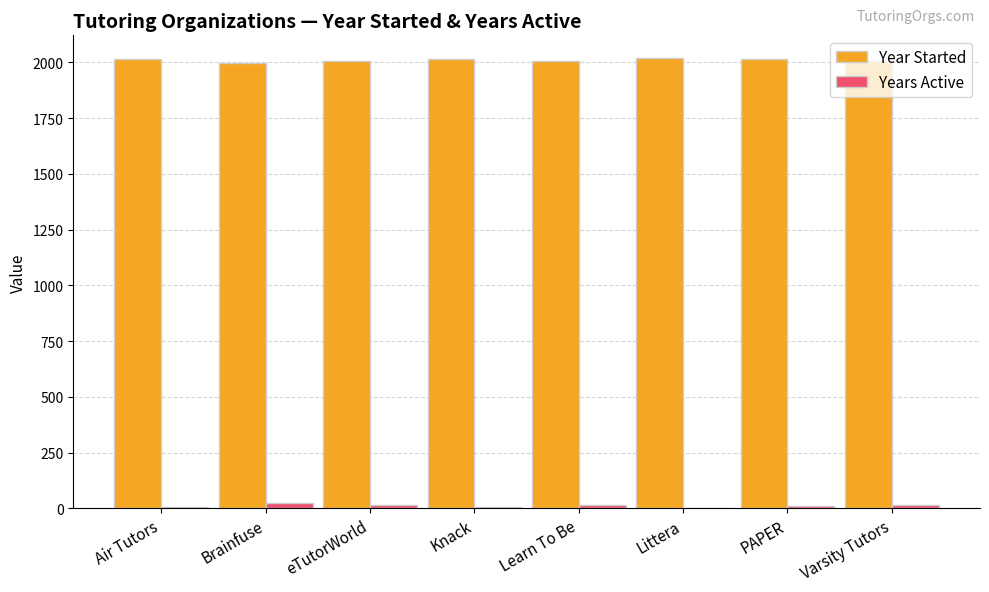

True or false: Year Started has a value of 874 at PAPER.

False